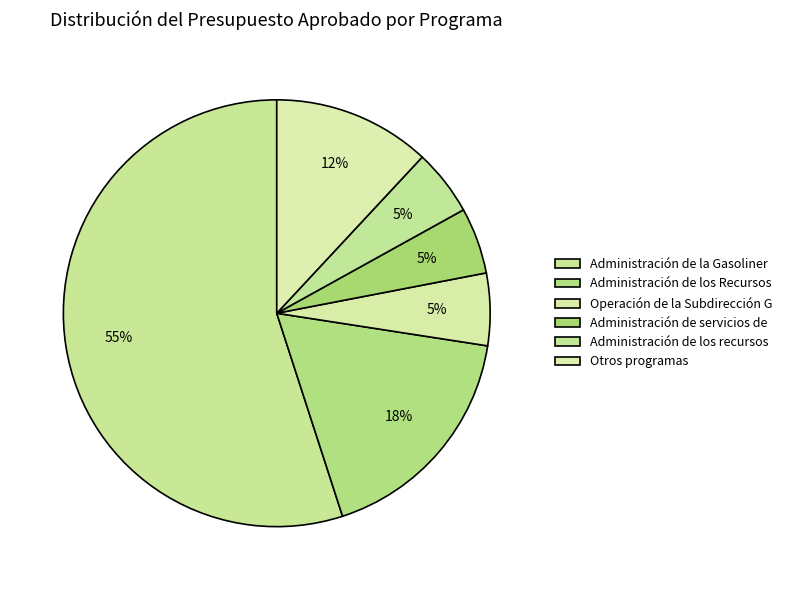

Which slice is the largest?

Administración de la Gasolinera Servicio